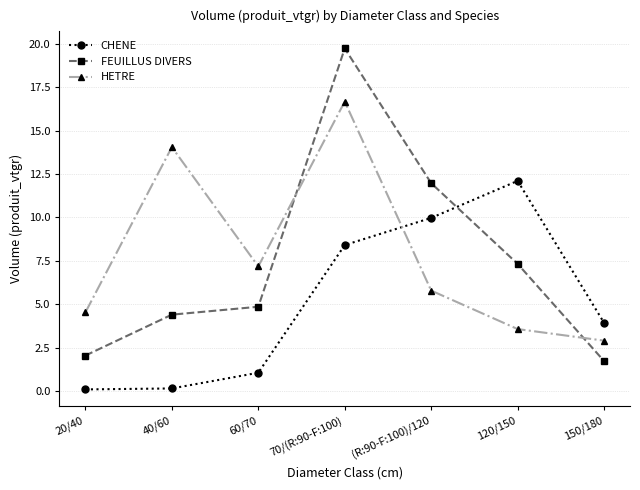

What is the value of the CHENE point at the 7th from the left?

3.9